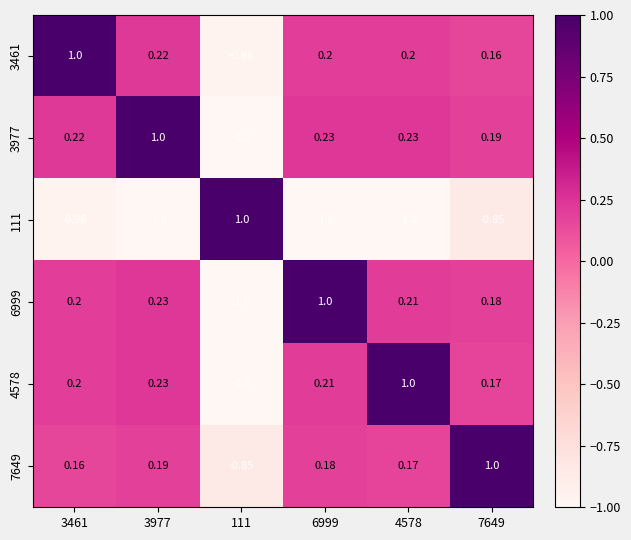

Is the value of 6999 at 7649 greater than the value of 7649 at 3461?

Yes